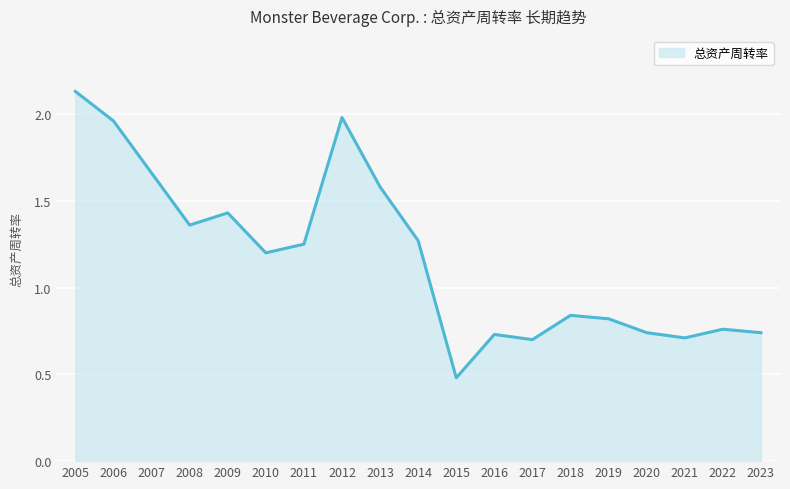

True or false: the data shows 0.7 at 2016.

True